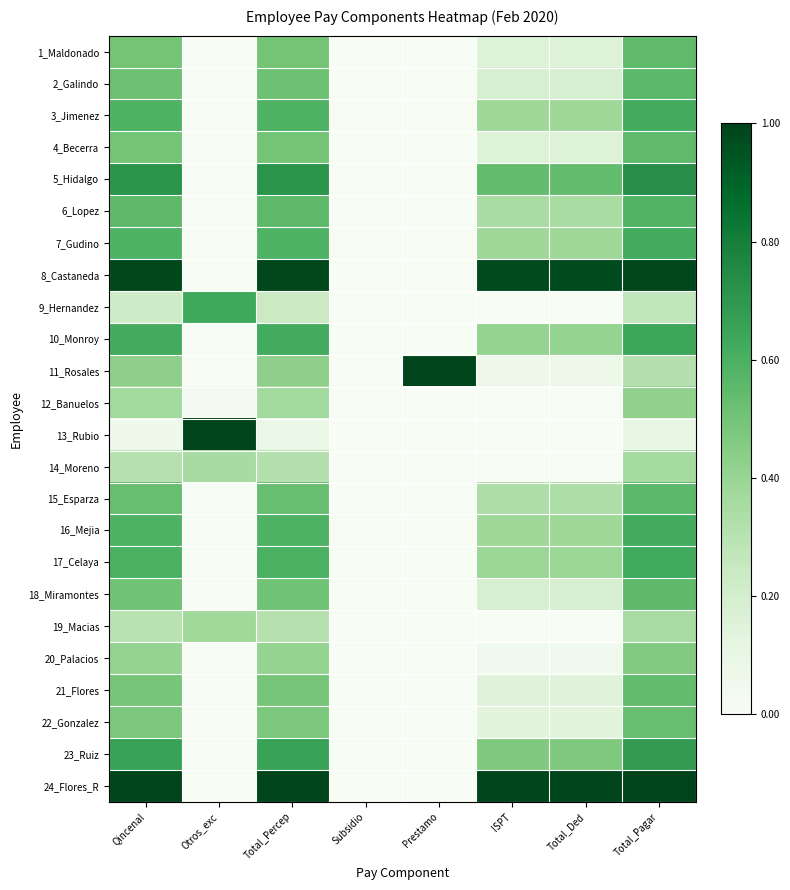

Reading left to right, what are all the values shown in this chart?

1_Maldonado: Qincenal=0.5	Otros_exc=0.0	Total_Percep=0.5	Subsidio=0.0	Prestamo=0.0	ISPT=0.2	Total_Ded=0.2	Total_Pagar=0.5
2_Galindo: Qincenal=0.5	Otros_exc=0.0	Total_Percep=0.5	Subsidio=0.0	Prestamo=0.0	ISPT=0.2	Total_Ded=0.2	Total_Pagar=0.6
3_Jimenez: Qincenal=0.6	Otros_exc=0.0	Total_Percep=0.6	Subsidio=0.0	Prestamo=0.0	ISPT=0.4	Total_Ded=0.4	Total_Pagar=0.6
4_Becerra: Qincenal=0.5	Otros_exc=0.0	Total_Percep=0.5	Subsidio=0.0	Prestamo=0.0	ISPT=0.2	Total_Ded=0.2	Total_Pagar=0.5
5_Hidalgo: Qincenal=0.7	Otros_exc=0.0	Total_Percep=0.7	Subsidio=0.0	Prestamo=0.0	ISPT=0.5	Total_Ded=0.5	Total_Pagar=0.7
6_Lopez: Qincenal=0.6	Otros_exc=0.0	Total_Percep=0.6	Subsidio=0.0	Prestamo=0.0	ISPT=0.4	Total_Ded=0.4	Total_Pagar=0.6
7_Gudino: Qincenal=0.6	Otros_exc=0.0	Total_Percep=0.6	Subsidio=0.0	Prestamo=0.0	ISPT=0.4	Total_Ded=0.4	Total_Pagar=0.6
8_Castaneda: Qincenal=1.0	Otros_exc=0.0	Total_Percep=1.0	Subsidio=0.0	Prestamo=0.0	ISPT=1.0	Total_Ded=1.0	Total_Pagar=1.0
9_Hernandez: Qincenal=0.2	Otros_exc=0.6	Total_Percep=0.2	Subsidio=0.0	Prestamo=0.0	ISPT=0.0	Total_Ded=0.0	Total_Pagar=0.3
10_Monroy: Qincenal=0.6	Otros_exc=0.0	Total_Percep=0.6	Subsidio=0.0	Prestamo=0.0	ISPT=0.4	Total_Ded=0.4	Total_Pagar=0.6
11_Rosales: Qincenal=0.4	Otros_exc=0.0	Total_Percep=0.4	Subsidio=0.0	Prestamo=1.0	ISPT=0.1	Total_Ded=0.1	Total_Pagar=0.3
12_Banuelos: Qincenal=0.4	Otros_exc=0.0	Total_Percep=0.4	Subsidio=0.0	Prestamo=0.0	ISPT=0.0	Total_Ded=0.0	Total_Pagar=0.4
13_Rubio: Qincenal=0.1	Otros_exc=1.0	Total_Percep=0.1	Subsidio=0.0	Prestamo=0.0	ISPT=0.0	Total_Ded=0.0	Total_Pagar=0.1
14_Moreno: Qincenal=0.3	Otros_exc=0.4	Total_Percep=0.3	Subsidio=0.0	Prestamo=0.0	ISPT=0.0	Total_Ded=0.0	Total_Pagar=0.4
15_Esparza: Qincenal=0.5	Otros_exc=0.0	Total_Percep=0.5	Subsidio=0.0	Prestamo=0.0	ISPT=0.3	Total_Ded=0.3	Total_Pagar=0.6
16_Mejia: Qincenal=0.6	Otros_exc=0.0	Total_Percep=0.6	Subsidio=0.0	Prestamo=0.0	ISPT=0.4	Total_Ded=0.4	Total_Pagar=0.6
17_Celaya: Qincenal=0.6	Otros_exc=0.0	Total_Percep=0.6	Subsidio=0.0	Prestamo=0.0	ISPT=0.4	Total_Ded=0.4	Total_Pagar=0.6
18_Miramontes: Qincenal=0.5	Otros_exc=0.0	Total_Percep=0.5	Subsidio=0.0	Prestamo=0.0	ISPT=0.2	Total_Ded=0.2	Total_Pagar=0.6
19_Macias: Qincenal=0.3	Otros_exc=0.4	Total_Percep=0.3	Subsidio=0.0	Prestamo=0.0	ISPT=0.0	Total_Ded=0.0	Total_Pagar=0.4
20_Palacios: Qincenal=0.4	Otros_exc=0.0	Total_Percep=0.4	Subsidio=0.0	Prestamo=0.0	ISPT=0.0	Total_Ded=0.0	Total_Pagar=0.5
21_Flores: Qincenal=0.5	Otros_exc=0.0	Total_Percep=0.5	Subsidio=0.0	Prestamo=0.0	ISPT=0.1	Total_Ded=0.1	Total_Pagar=0.5
22_Gonzalez: Qincenal=0.5	Otros_exc=0.0	Total_Percep=0.5	Subsidio=0.0	Prestamo=0.0	ISPT=0.1	Total_Ded=0.1	Total_Pagar=0.5
23_Ruiz: Qincenal=0.7	Otros_exc=0.0	Total_Percep=0.7	Subsidio=0.0	Prestamo=0.0	ISPT=0.5	Total_Ded=0.5	Total_Pagar=0.7
24_Flores_R: Qincenal=1.0	Otros_exc=0.0	Total_Percep=1.0	Subsidio=0.0	Prestamo=0.0	ISPT=1.0	Total_Ded=1.0	Total_Pagar=1.0